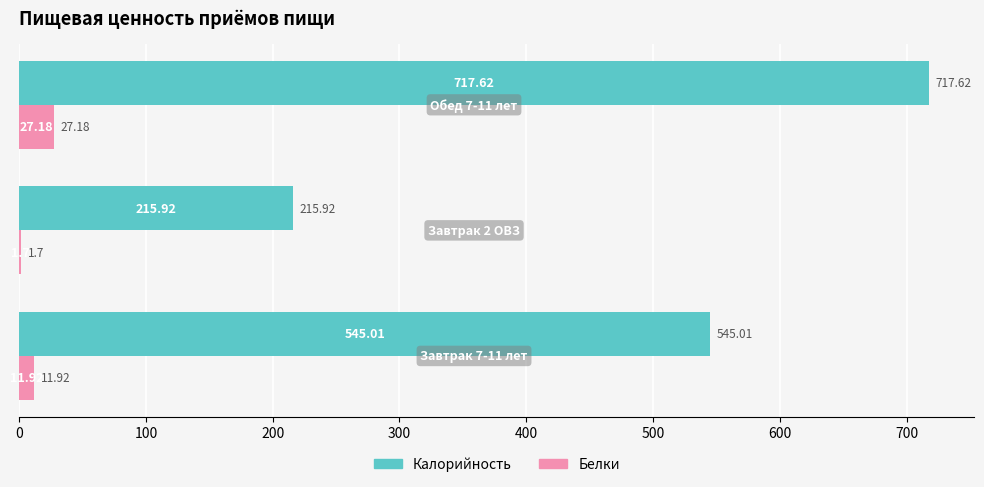

Count the number of categories in the chart.

3